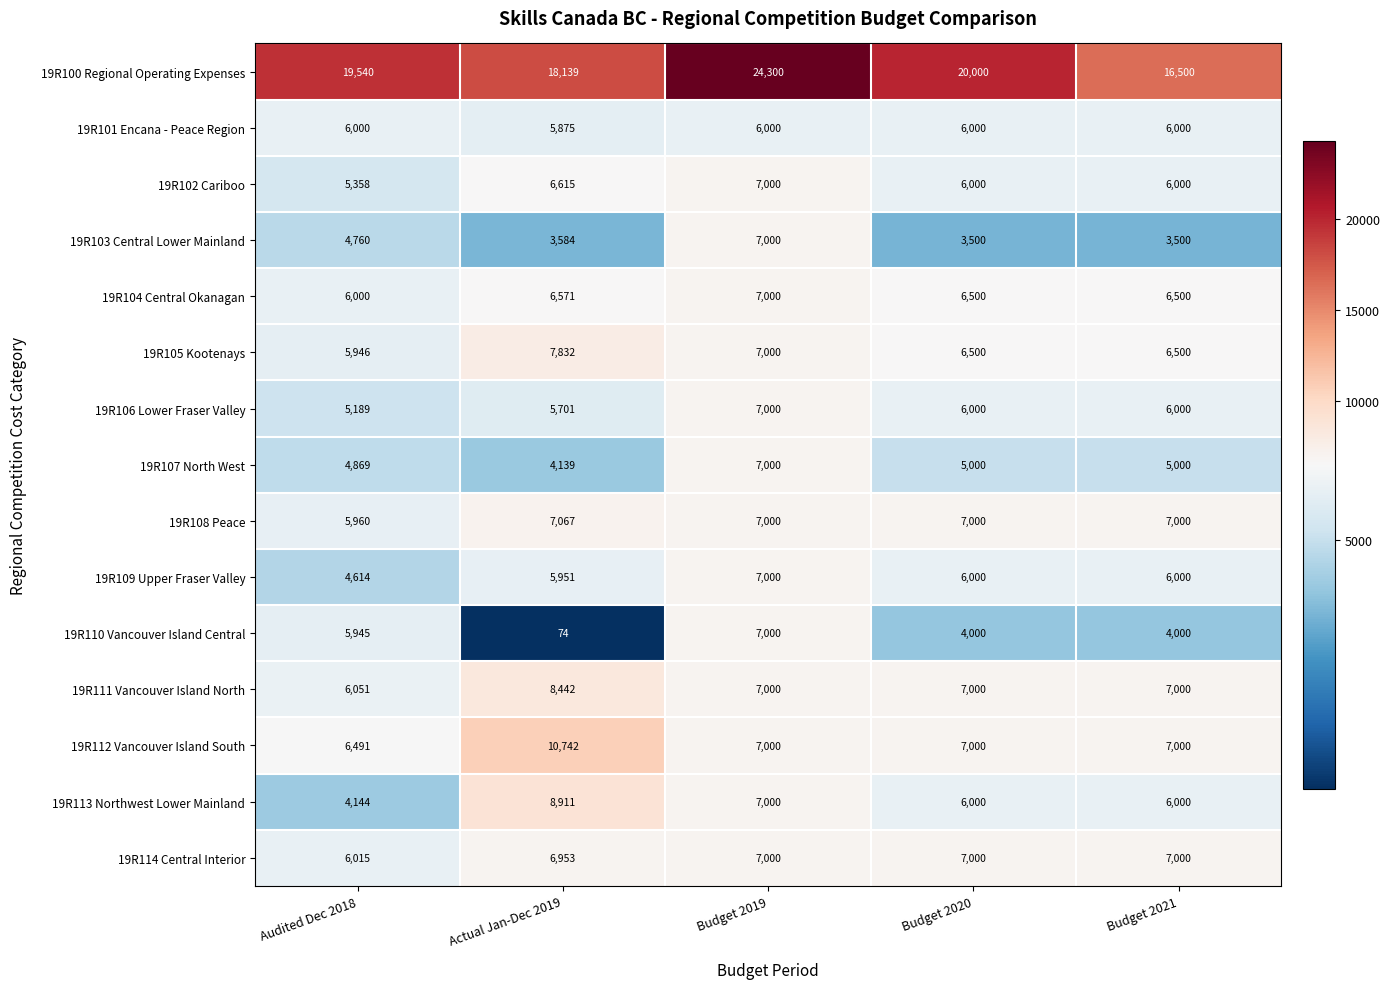

At which category does the chart reach its peak across all series?

Budget 2019